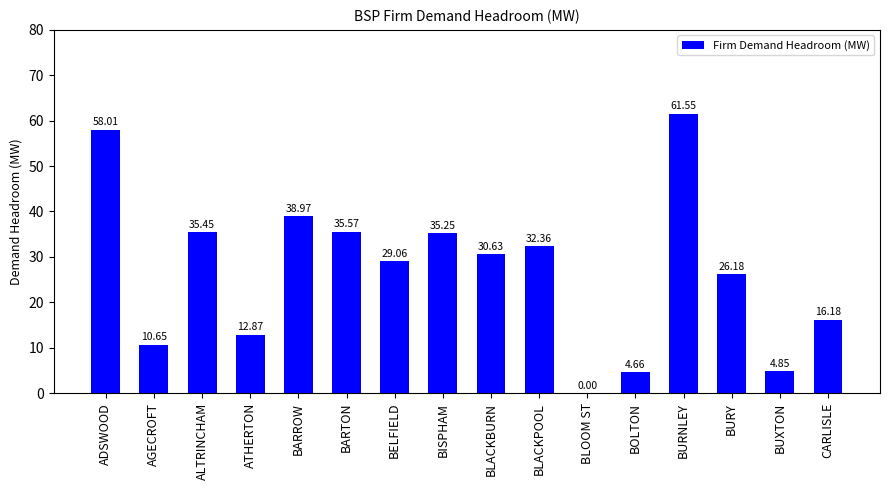

Are the bars horizontal?

No